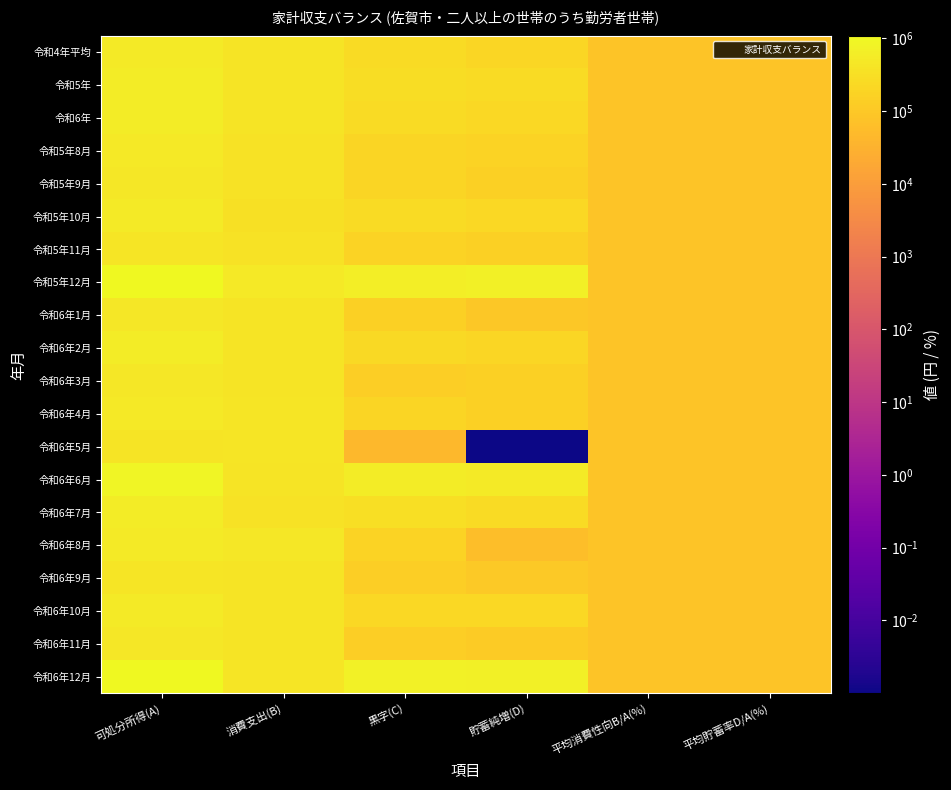

Reading left to right, extract all data points from this chart.

令和4年平均: 可処分所得(A)=556672.0	消費支出(B)=385842.0	黒字(C)=252146.0	貯蓄純増(D)=207967.0	平均消費性向B/A(%)=81380.1	平均貯蓄率D/A(%)=81342.6
令和5年: 可処分所得(A)=594199.0	消費支出(B)=381211.0	黒字(C)=294304.0	貯蓄純増(D)=253349.0	平均消費性向B/A(%)=81374.5	平均貯蓄率D/A(%)=81349.5
令和6年: 可処分所得(A)=579859.0	消費支出(B)=406604.0	黒字(C)=254571.0	貯蓄純増(D)=217297.0	平均消費性向B/A(%)=81381.2	平均貯蓄率D/A(%)=81343.3
令和5年8月: 可処分所得(A)=487410.0	消費支出(B)=376938.0	黒字(C)=191788.0	貯蓄純増(D)=177634.0	平均消費性向B/A(%)=81388.8	平均貯蓄率D/A(%)=81339.7
令和5年9月: 可処分所得(A)=466283.0	消費支出(B)=361331.0	黒字(C)=186268.0	貯蓄純増(D)=148784.0	平均消費性向B/A(%)=81388.7	平均貯蓄率D/A(%)=81333.5
令和5年10月: 可処分所得(A)=531284.0	消費支出(B)=345678.0	黒字(C)=266922.0	貯蓄純増(D)=223012.0	平均消費性向B/A(%)=81374.8	平均貯蓄率D/A(%)=81347.5
令和5年11月: 可処分所得(A)=442242.0	消費支出(B)=349639.0	黒字(C)=173919.0	貯蓄純増(D)=151188.0	平均消費性向B/A(%)=81390.3	平均貯蓄率D/A(%)=81335.4
令和5年12月: 可処分所得(A)=1055149.0	消費支出(B)=515870.0	黒字(C)=620596.0	貯蓄純増(D)=682302.0	平均消費性向B/A(%)=81360.6	平均貯蓄率D/A(%)=81377.7
令和6年1月: 可処分所得(A)=460603.0	消費支出(B)=396238.0	黒字(C)=145681.0	貯蓄純増(D)=99616.0	平均消費性向B/A(%)=81399.0	平均貯蓄率D/A(%)=81320.8
令和6年2月: 可処分所得(A)=568208.0	消費支出(B)=401971.0	黒字(C)=247553.0	貯蓄純増(D)=198495.0	平均消費性向B/A(%)=81381.9	平均貯蓄率D/A(%)=81340.1
令和6年3月: 可処分所得(A)=452069.0	消費支出(B)=396173.0	黒字(C)=137212.0	貯蓄純増(D)=150611.0	平均消費性向B/A(%)=81400.9	平均貯蓄率D/A(%)=81334.7
令和6年4月: 可処分所得(A)=520767.0	消費支出(B)=420040.0	黒字(C)=182043.0	貯蓄純増(D)=148301.0	平均消費性向B/A(%)=81393.1	平均貯蓄率D/A(%)=81331.2
令和6年5月: 可処分所得(A)=401029.0	消費支出(B)=438031.0	黒字(C)=44314.0	貯蓄純増(D)=0.0	平均消費性向B/A(%)=81427.6	平均貯蓄率D/A(%)=81290.6
令和6年6月: 可処分所得(A)=884547.0	消費支出(B)=378674.0	黒字(C)=587189.0	貯蓄純増(D)=558765.0	平均消費性向B/A(%)=81353.0	平均貯蓄率D/A(%)=81375.4
令和6年7月: 可処分所得(A)=595497.0	消費支出(B)=374962.0	黒字(C)=301851.0	貯蓄純増(D)=252712.0	平均消費性向B/A(%)=81373.1	平均貯蓄率D/A(%)=81349.3
令和6年8月: 可処分所得(A)=549077.0	消費支出(B)=460184.0	黒字(C)=170209.0	貯蓄純増(D)=60817.0	平均消費性向B/A(%)=81397.0	平均貯蓄率D/A(%)=81311.6
令和6年9月: 可処分所得(A)=435459.0	消費支出(B)=379069.0	黒字(C)=137706.0	貯蓄純増(D)=104617.0	平均消費性向B/A(%)=81400.1	平均貯蓄率D/A(%)=81322.6
令和6年10月: 可処分所得(A)=542064.0	消費支出(B)=399808.0	黒字(C)=223572.0	貯蓄純増(D)=219520.0	平均消費性向B/A(%)=81385.1	平均貯蓄率D/A(%)=81346.0
令和6年11月: 可処分所得(A)=463527.0	消費支出(B)=407829.0	黒字(C)=137014.0	貯蓄純増(D)=119472.0	平均消費性向B/A(%)=81401.4	平均貯蓄率D/A(%)=81326.0
令和6年12月: 可処分所得(A)=1085456.0	消費支出(B)=426265.0	黒字(C)=740508.0	貯蓄純増(D)=694635.0	平均消費性向B/A(%)=81350.4	平均貯蓄率D/A(%)=81377.1